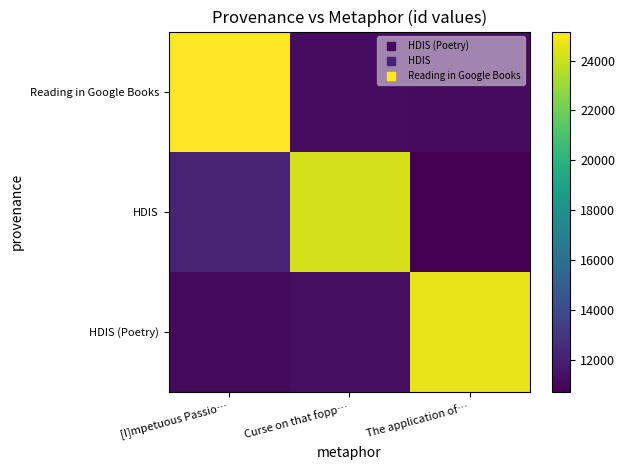

Reading right to left, list all the values displayed in this chart.

HDIS (Poetry): The application of…=24694.8	Curse on that fopp…=11297.9	[I]mpetuous Passio…=11101.4
HDIS: The application of…=10735.9	Curse on that fopp…=24253.9	[I]mpetuous Passio…=12128.5
Reading in Google Books: The application of…=11132.3	Curse on that fopp…=11236.7	[I]mpetuous Passio…=25160.6